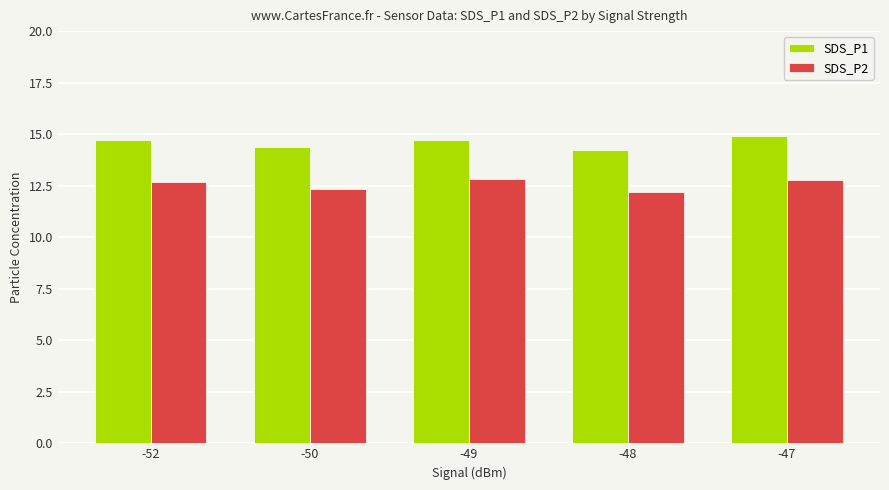

What is the difference between the SDS_P1 values at -50 and -52?

0.4